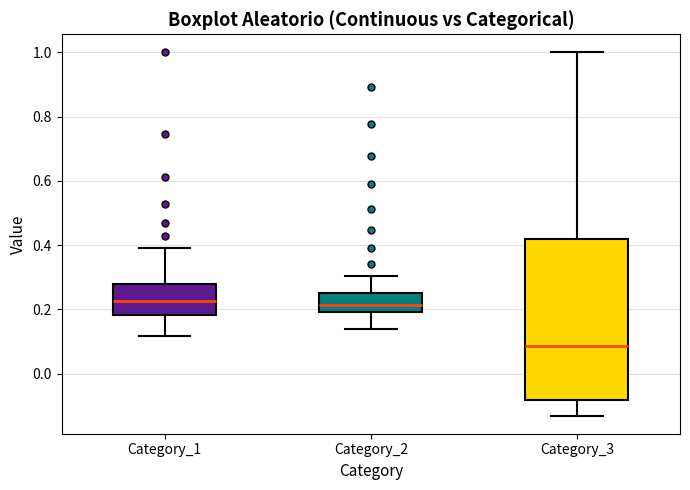

Which box's median line is the lowest?

Category_3